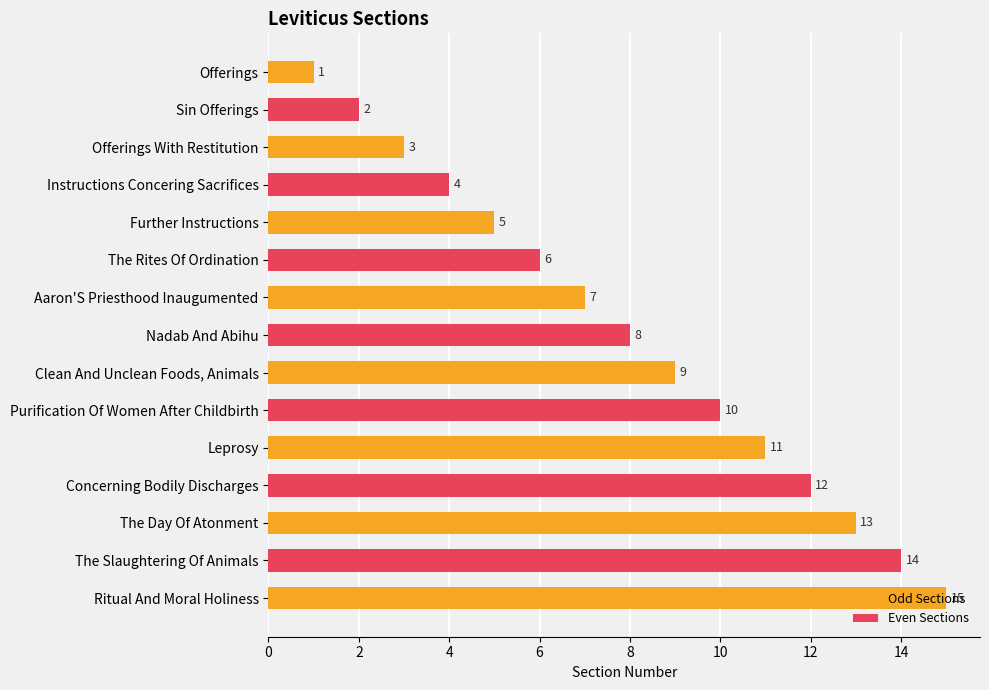

True or false: Odd Sections has a value of 5 at Further Instructions.

True